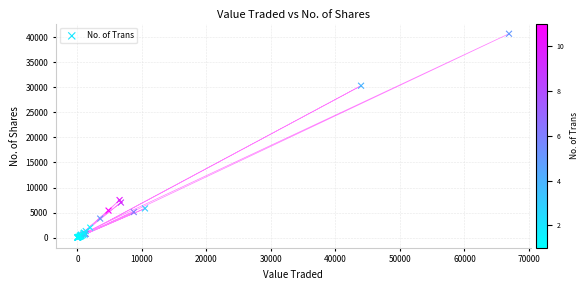

What Y value in the scatter plot is closest to 20351?

30328